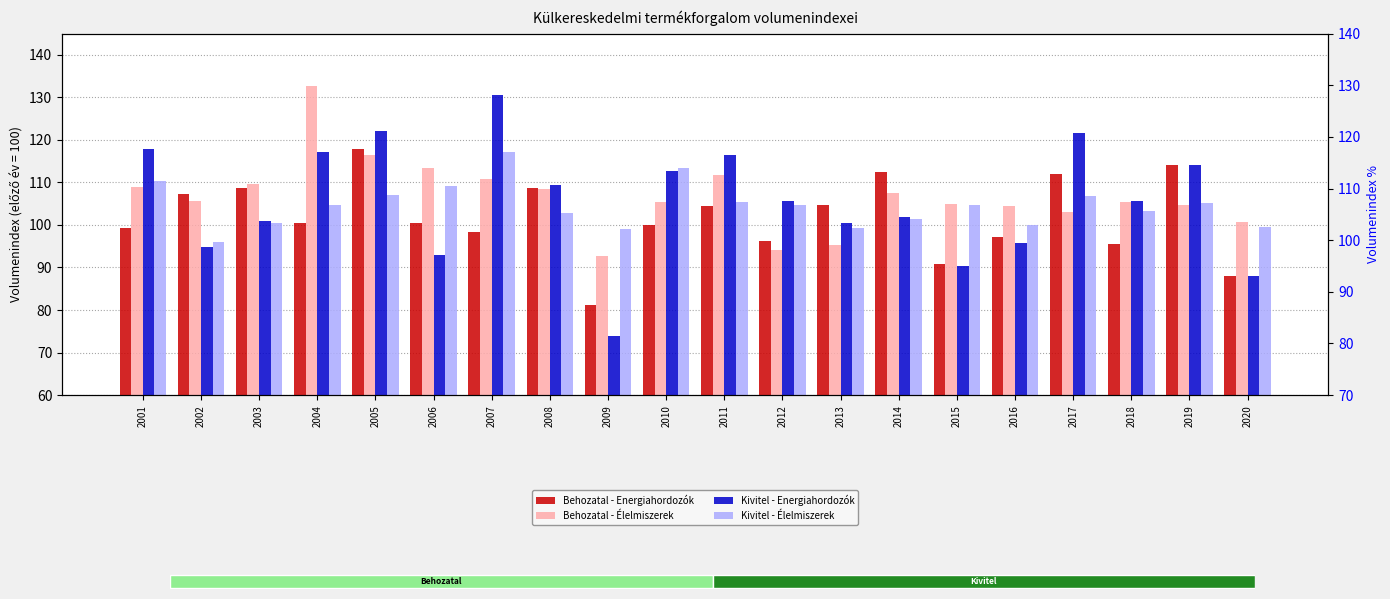

Reading right to left, transcribe all the data shown in this chart.

Behozatal - Energiahordozók: 2020=88.0	2019=114.0	2018=95.6	2017=112.1	2016=97.1	2015=90.8	2014=112.5	2013=104.7	2012=96.3	2011=104.4	2010=100.0	2009=81.1	2008=108.6	2007=98.3	2006=100.5	2005=117.8	2004=100.5	2003=108.7	2002=107.4	2001=99.4
Behozatal - Élelmiszerek: 2020=100.6	2019=104.6	2018=105.5	2017=103.0	2016=104.5	2015=105.0	2014=107.6	2013=95.2	2012=94.0	2011=111.7	2010=105.4	2009=92.6	2008=108.5	2007=110.9	2006=113.3	2005=116.4	2004=132.7	2003=109.7	2002=105.7	2001=108.9
Kivitel - Energiahordozók: 2020=88.0	2019=114.0	2018=105.7	2017=121.6	2016=95.8	2015=90.4	2014=101.9	2013=100.5	2012=105.7	2011=116.5	2010=112.8	2009=73.9	2008=109.3	2007=130.6	2006=93.0	2005=122.1	2004=117.1	2003=101.0	2002=94.9	2001=117.8
Kivitel - Élelmiszerek: 2020=99.5	2019=105.1	2018=103.2	2017=106.8	2016=100.1	2015=104.6	2014=101.3	2013=99.3	2012=104.7	2011=105.3	2010=113.5	2009=99.0	2008=102.7	2007=117.1	2006=109.2	2005=107.1	2004=104.6	2003=100.5	2002=95.9	2001=110.4